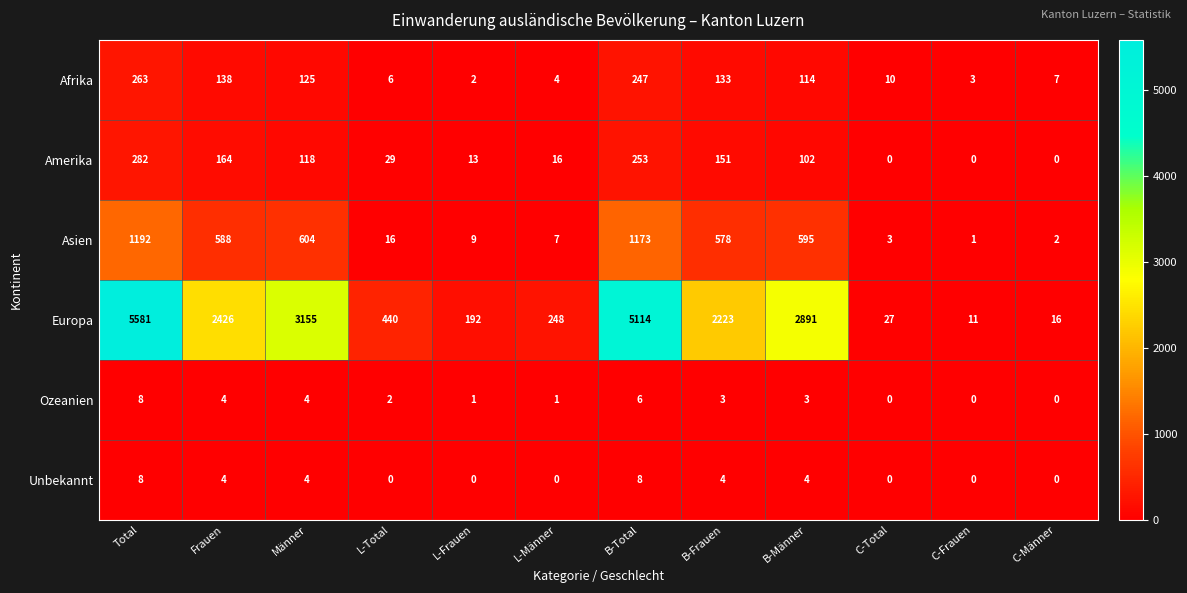

True or false: Unbekannt has a value of -3 at C-Frauen.

False